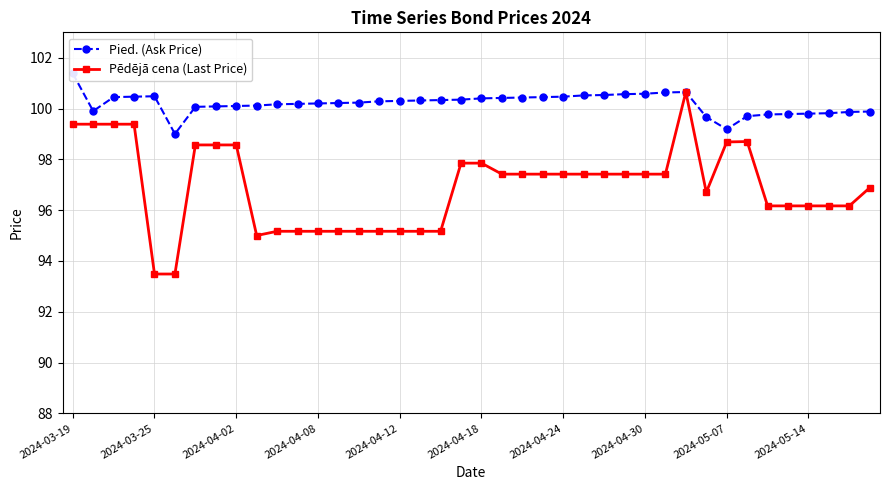

In Pied. (Ask Price), how many points are higher than both neighbors (excluding endpoints)?

2